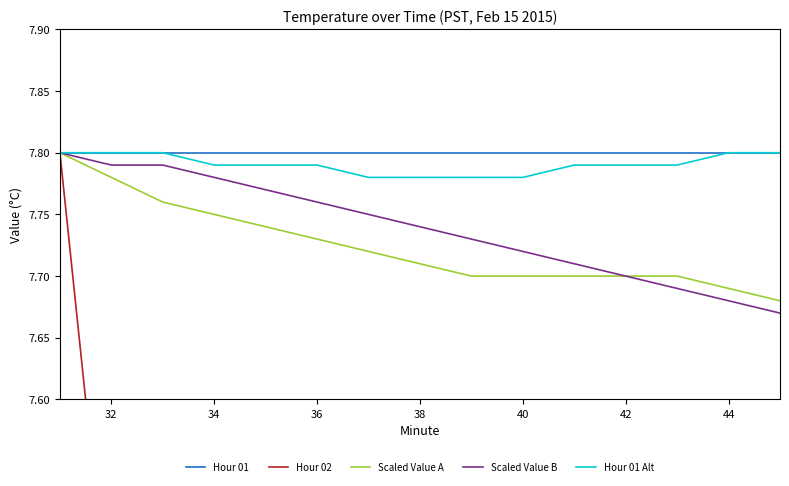

True or false: Scaled Value B and Hour 02 intersect in this chart.

False